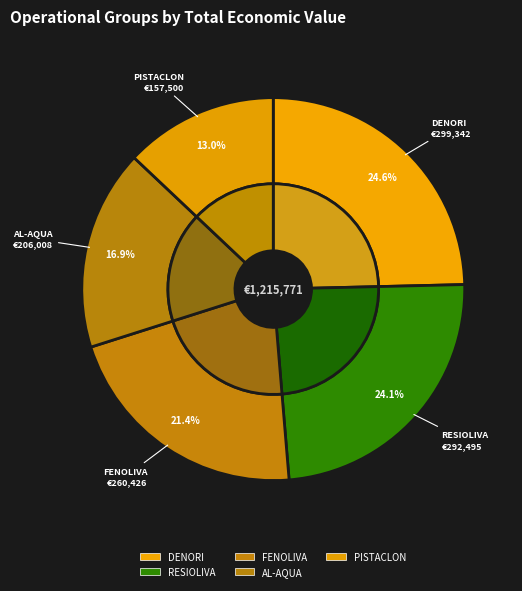

Which slice is the largest?

DENORI